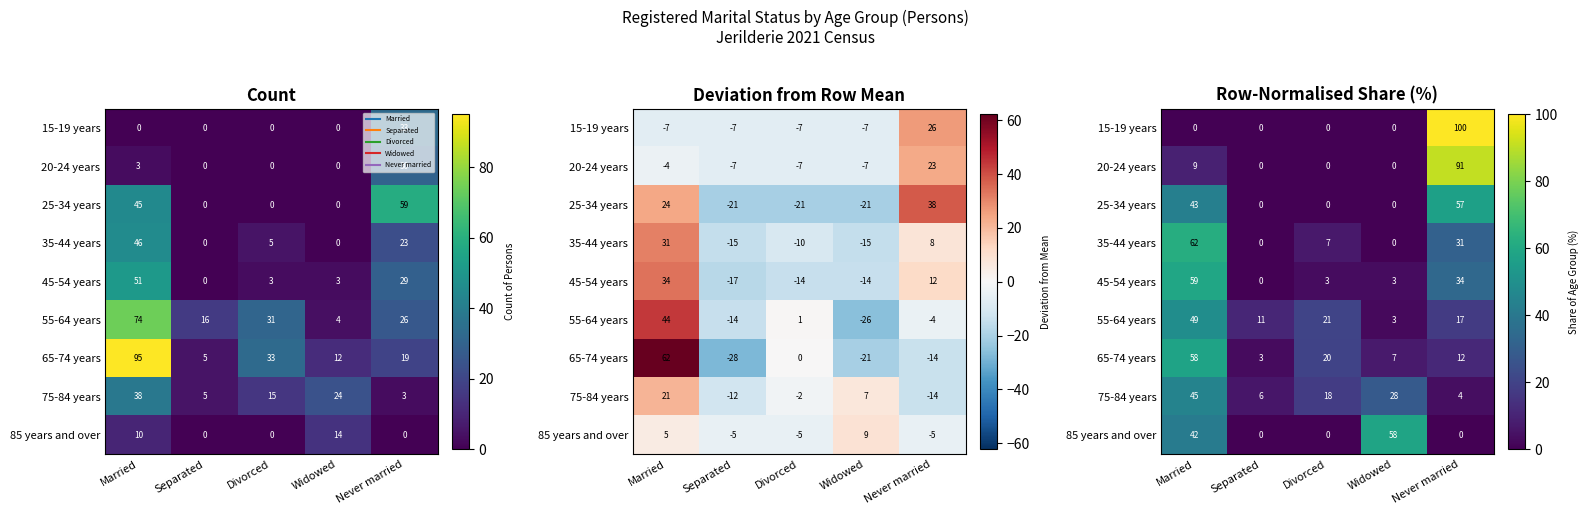

How many values in the 65-74 years series are below 11?

2